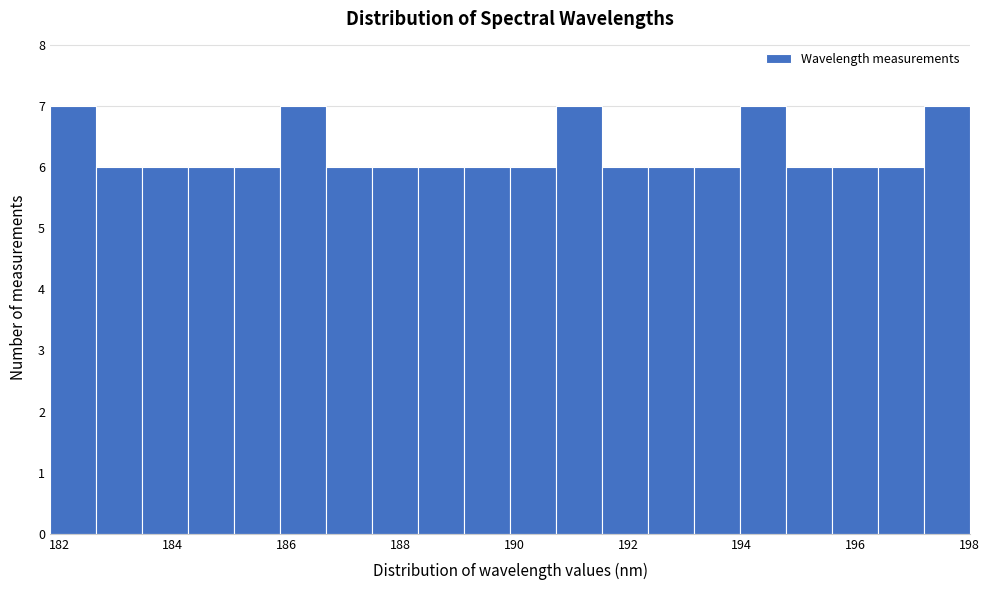

Reading left to right, list every bar in this chart as the range it spans on the x-axis followed by its height. Neither the bar edges nor the heights are printed on the chart, so give them approximately, as read against the axes.

181.8 to 182.6: 7
182.6 to 183.4: 6
183.4 to 184.2: 6
184.2 to 185.0: 6
185.0 to 185.8: 6
185.8 to 186.6: 7
186.6 to 187.6: 6
187.6 to 188.4: 6
188.4 to 189.2: 6
189.2 to 190.0: 6
190.0 to 190.8: 6
190.8 to 191.6: 7
191.6 to 192.4: 6
192.4 to 193.2: 6
193.2 to 194.0: 6
194.0 to 194.8: 7
194.8 to 195.6: 6
195.6 to 196.4: 6
196.4 to 197.2: 6
197.2 to 198.0: 7